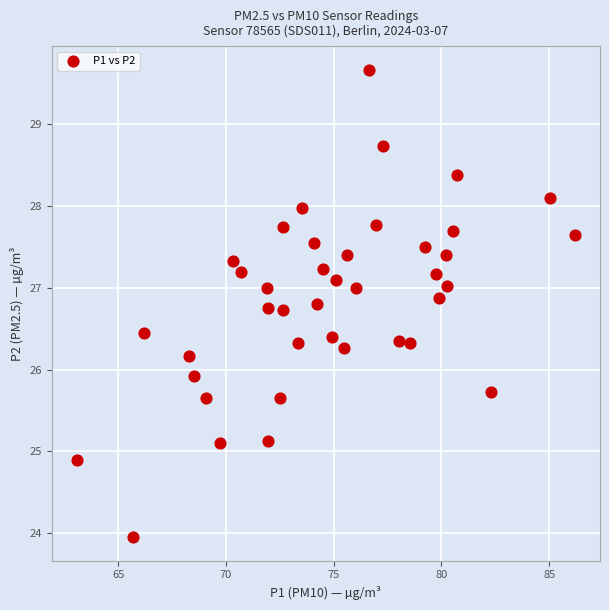

What is the range of X values (max minus min)?

23.1